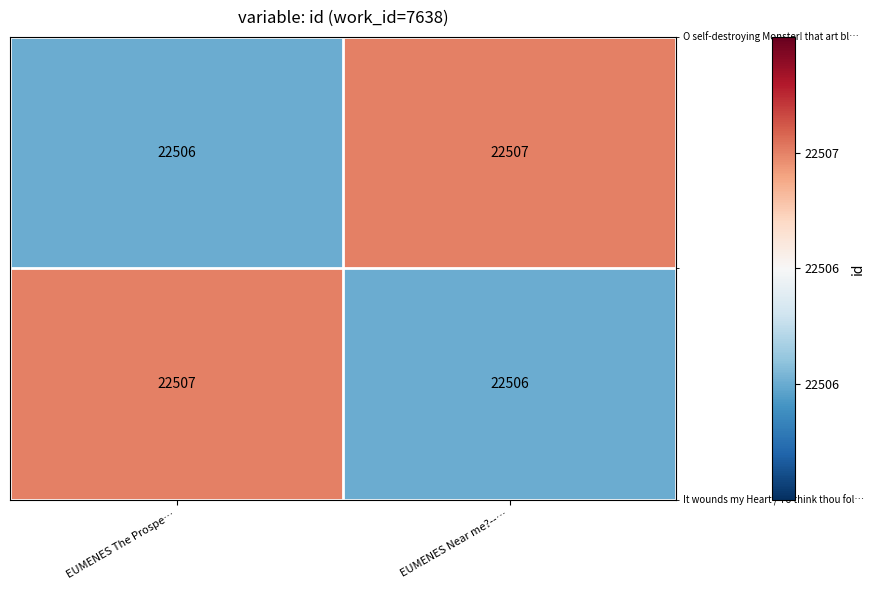

What is the total value across all series at EUMENES Near me?--…?

45013